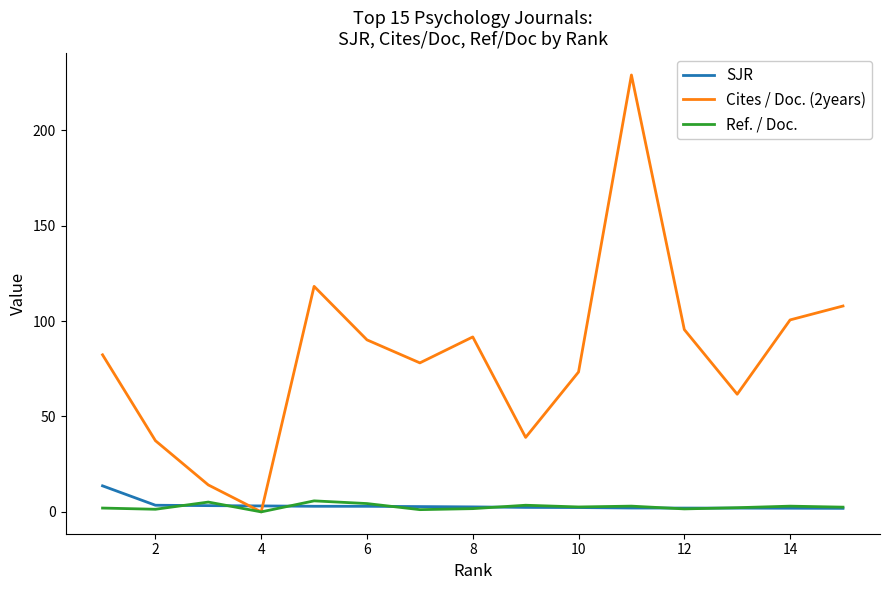

What is the highest value of the SJR series?

13.6